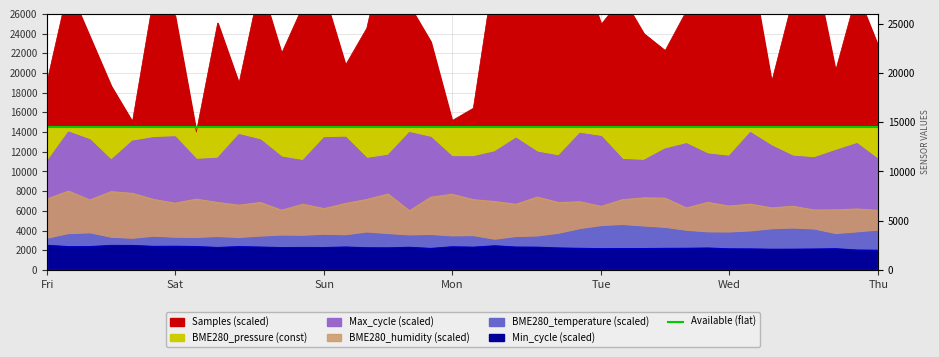

True or false: BME280_pressure and Max_cycle intersect in this chart.

False